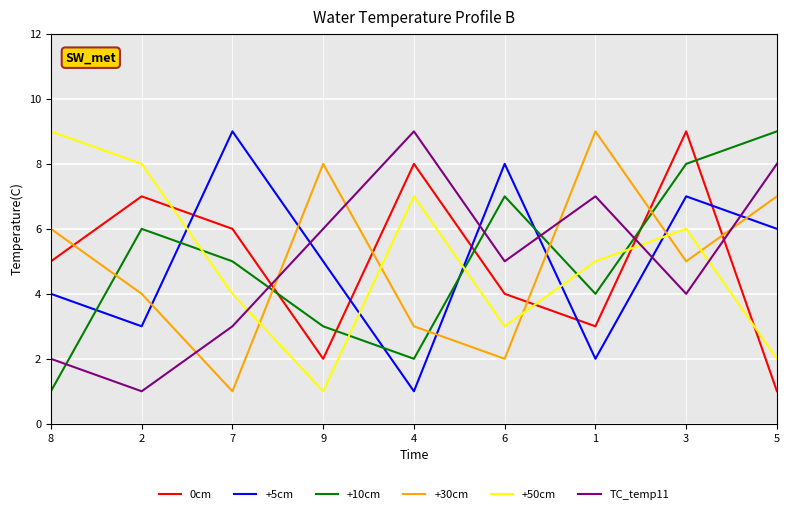

Between 9 and 5, which series saw the biggest shift?

+10cm